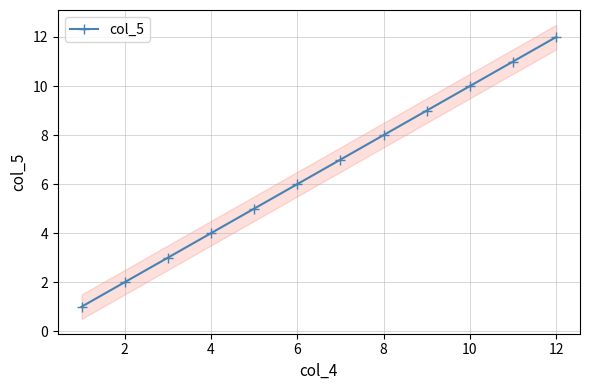

The value of col_5 at 2 is 1. True or false?

False